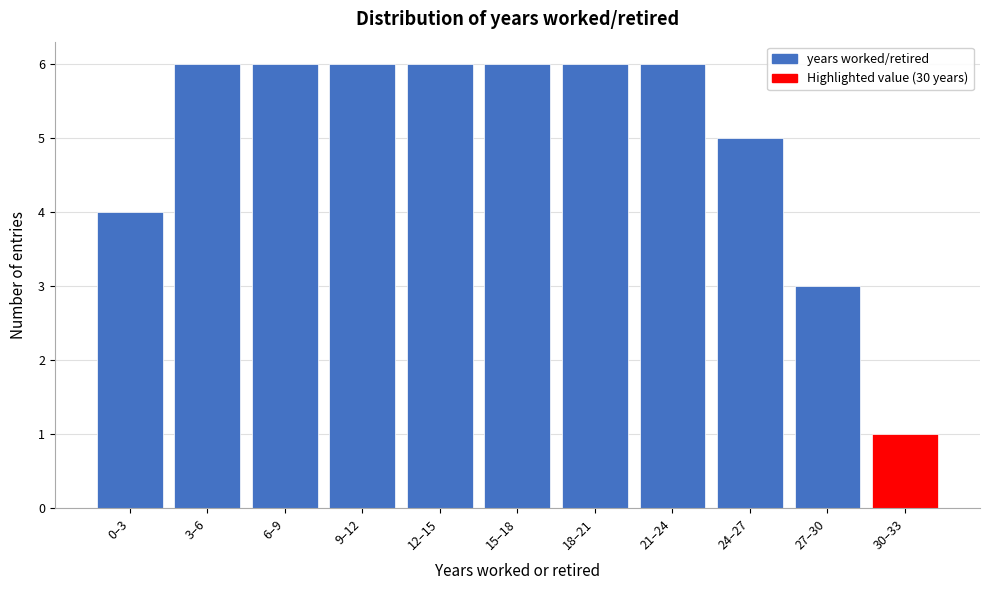

Reading left to right, list all the values displayed in this chart.

4	6	6	6	6	6	6	6	5	3	1